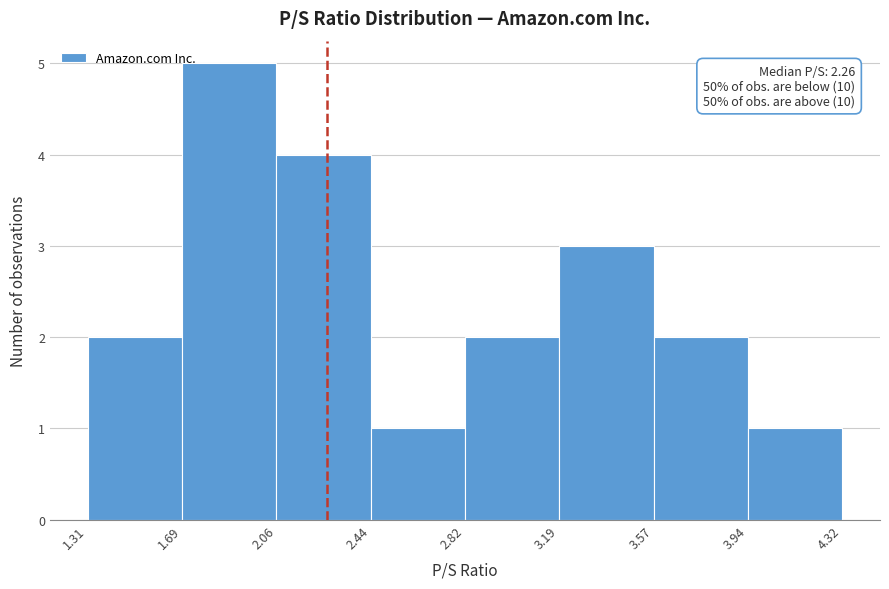

Over which range of the x-axis is the bar tallest?

1.69 to 2.06